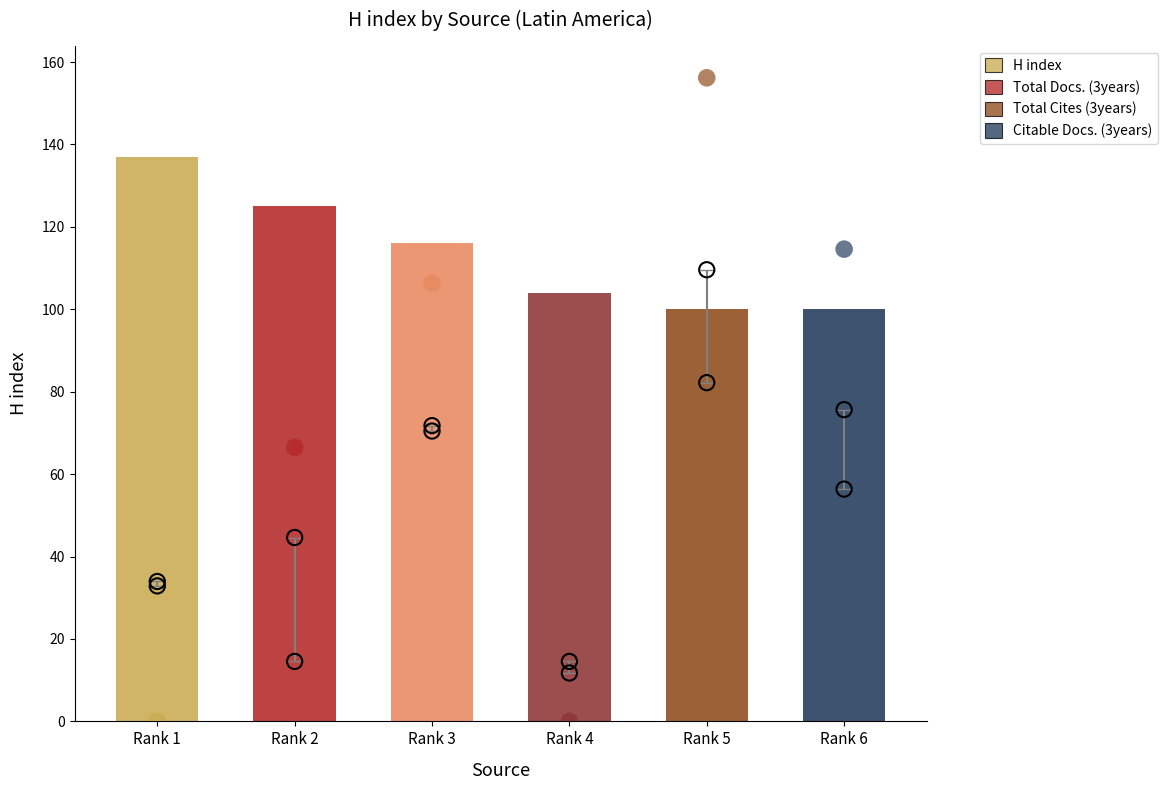

Which series has the largest total across all categories?

Total Cites (3years)